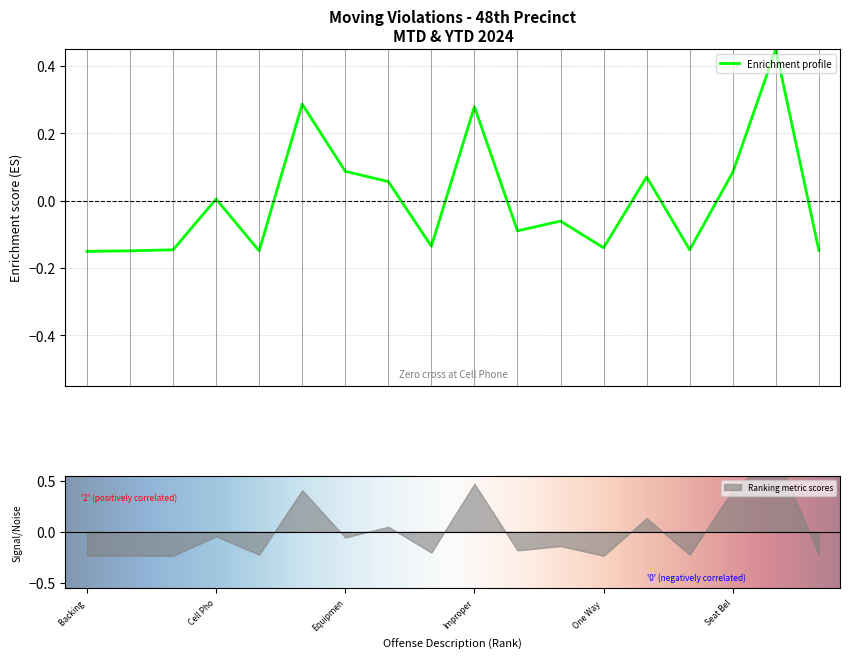

What is the maximum value shown in the chart?

0.4